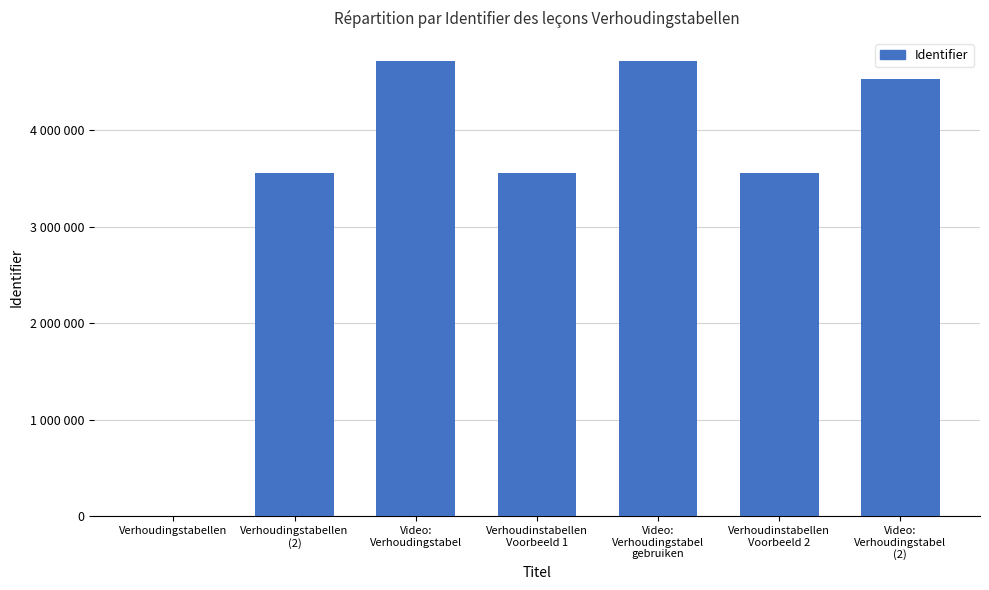

How many values are above zero?

6